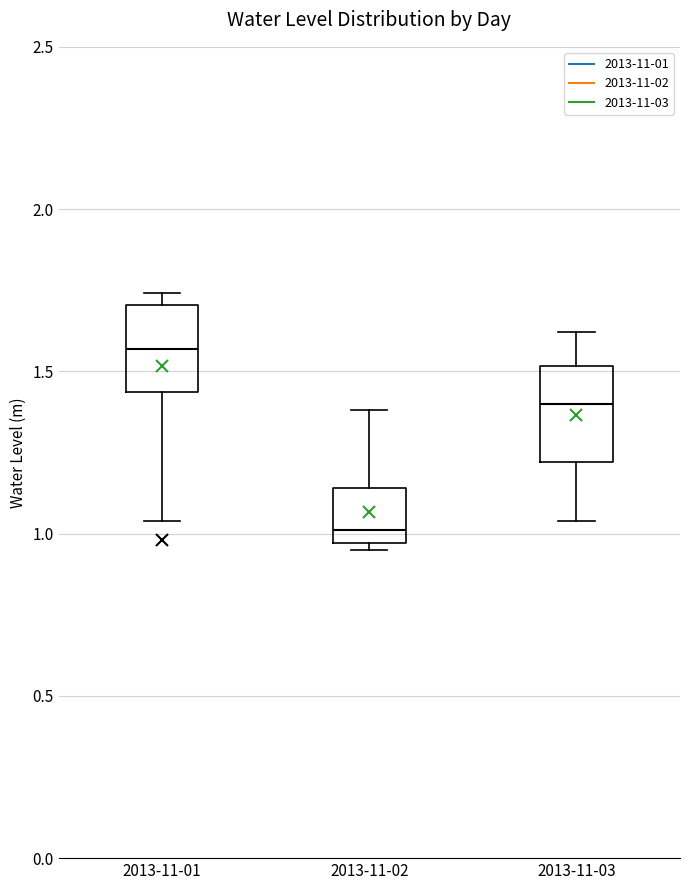

Reading left to right, read every box against the y-axis: the position of its median line, the range the box covers, and the ends of its whiskers. The values are not printed on the chart, so give them approximately, as read against the axis.

2013-11-01: median 1.55, box 1.45 to 1.70, whiskers 1.05 to 1.75
2013-11-02: median 1.00, box 0.95 to 1.15, whiskers 0.95 (just below the box's lower edge) to 1.40
2013-11-03: median 1.40, box 1.20 to 1.50, whiskers 1.05 to 1.60